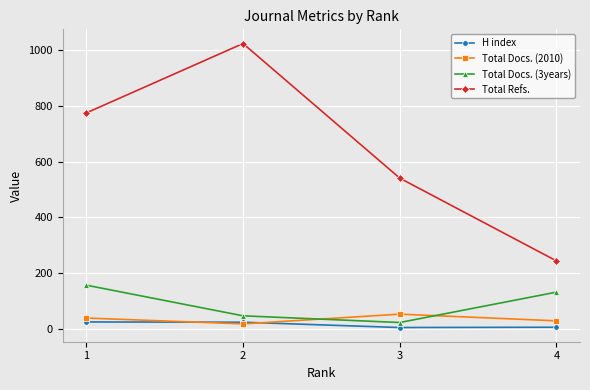

Which series has the largest range (max minus min)?

Total Refs.